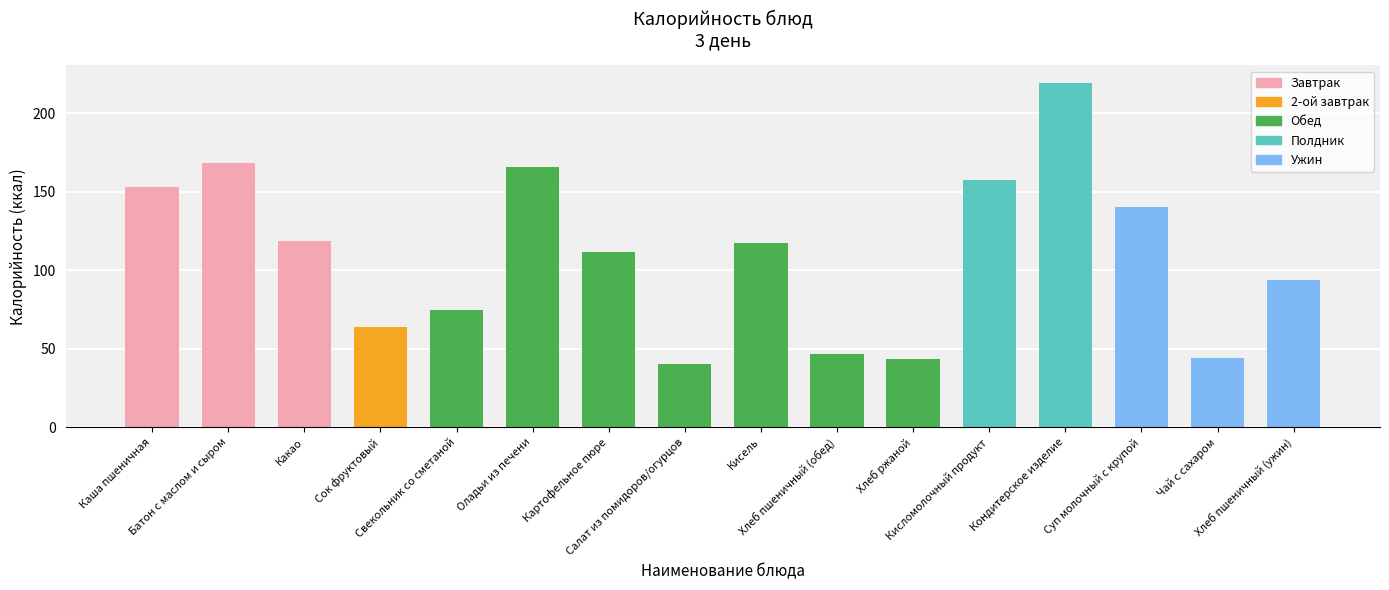

What is the minimum value shown in the chart?

40.4